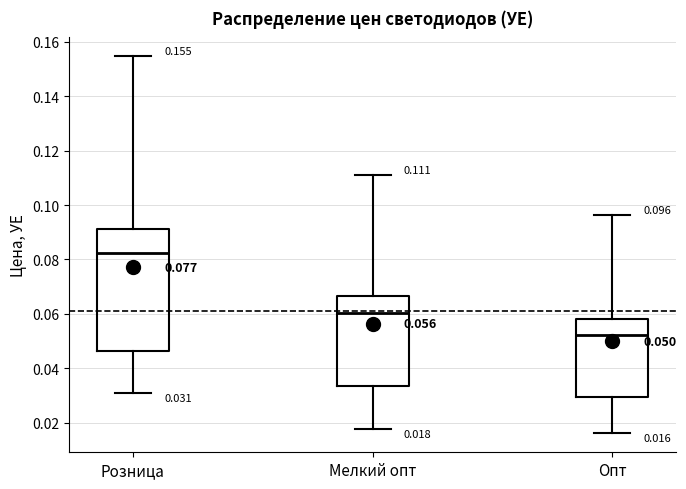

Which box has the lowest median line?

Опт